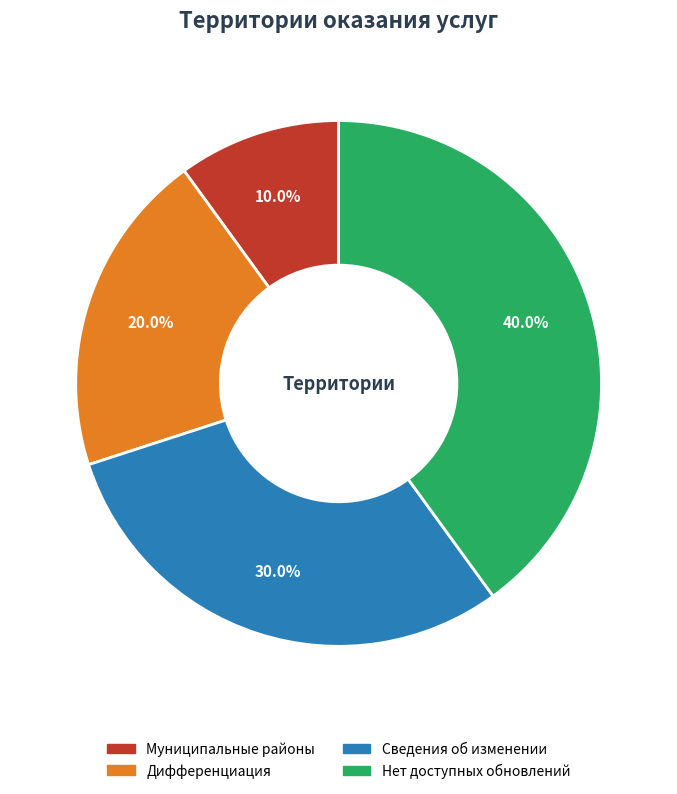

Count the number of slices in the pie.

4